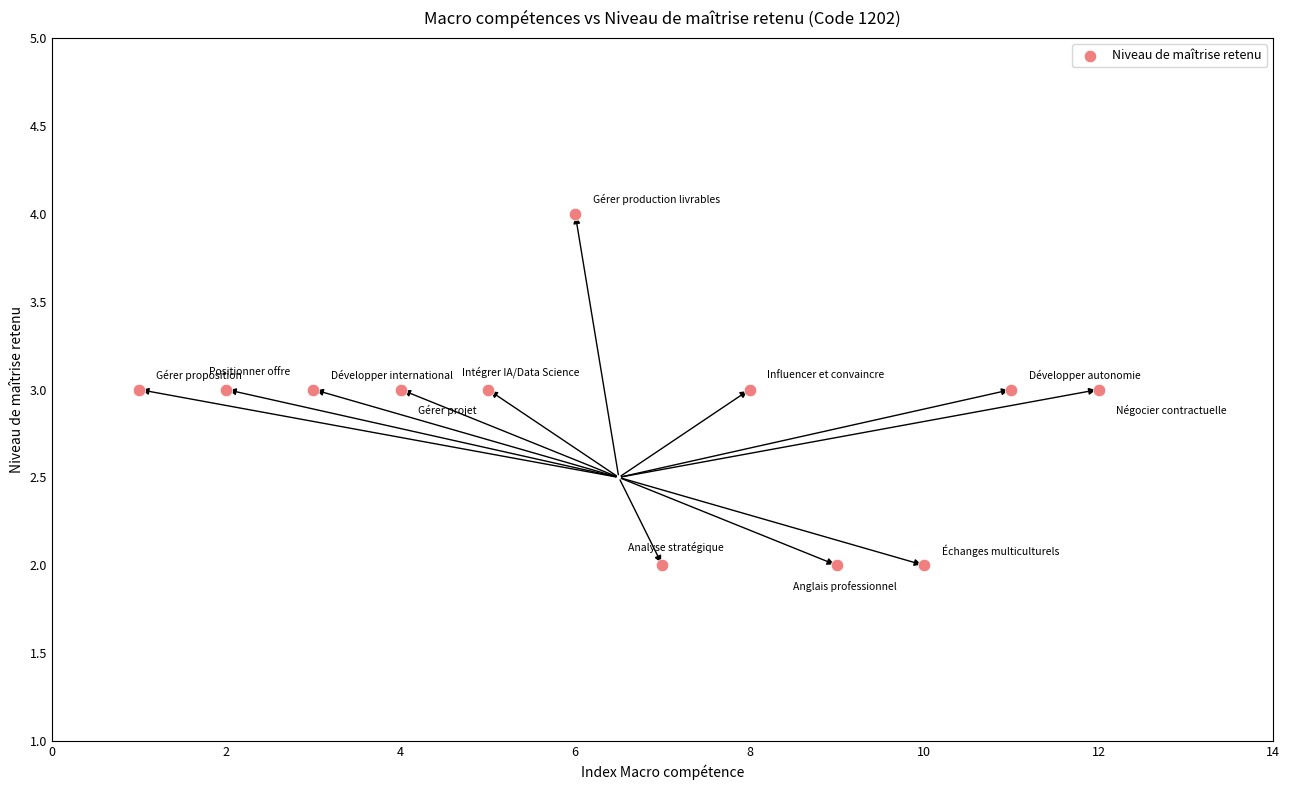

What is the average Y value?

3